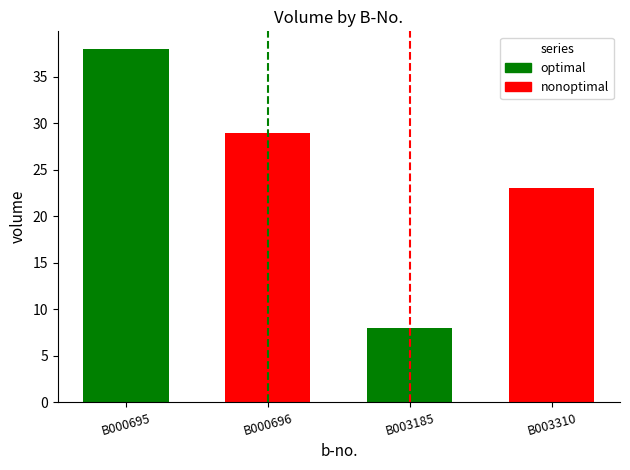

How many groups of bars are there?

2